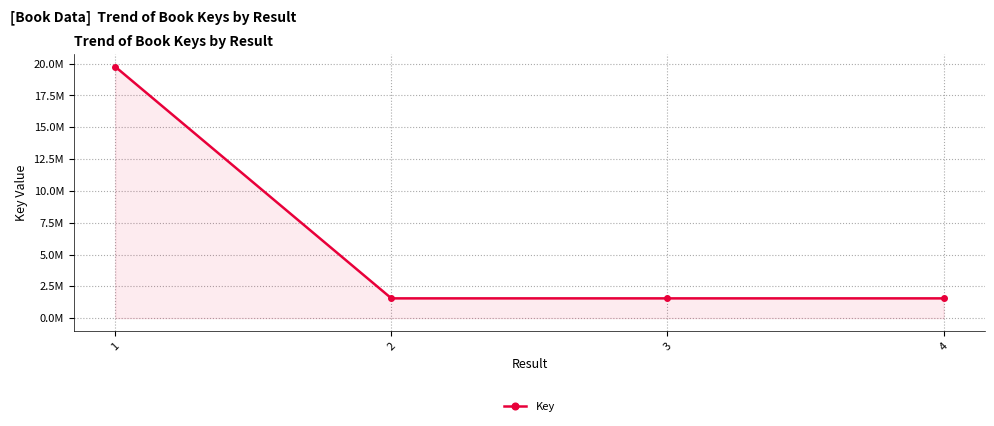

At which label does the data first exceed 1554791?

1